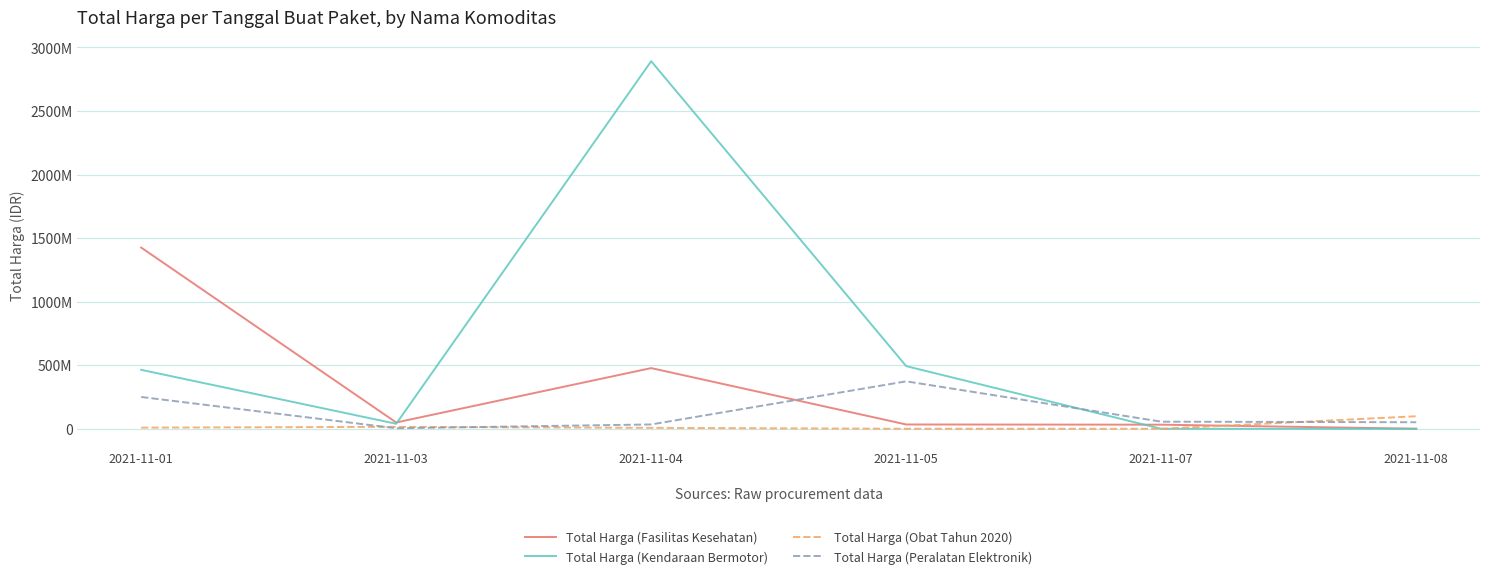

True or false: Total Harga (Kendaraan Bermotor) and Total Harga (Obat Tahun 2020) cross at least once.

True